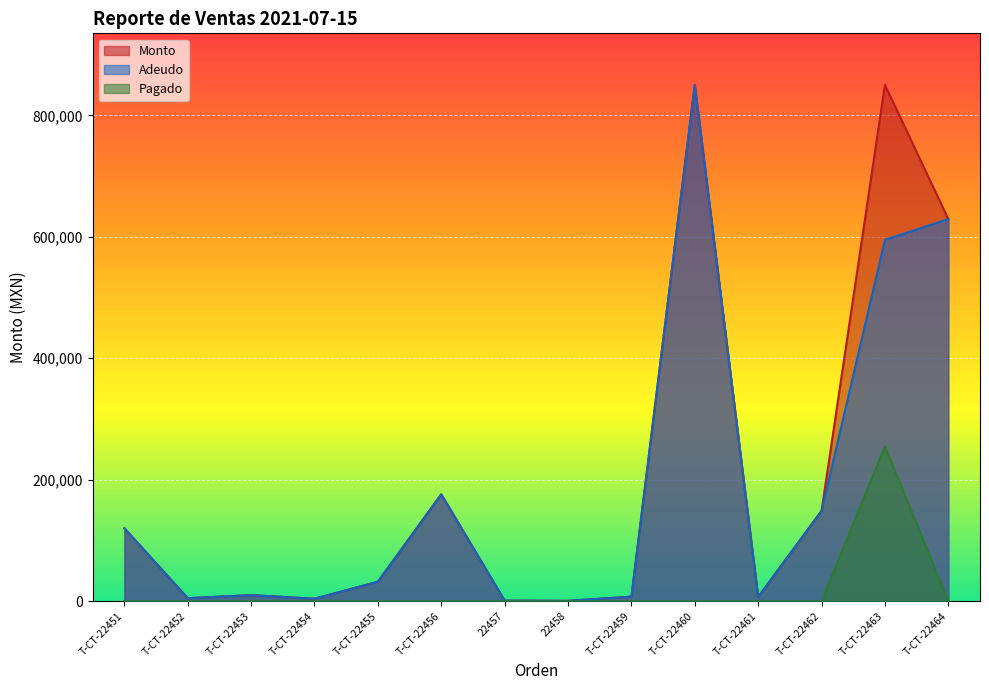

At how many categories does at least one series exceed 158376?

4